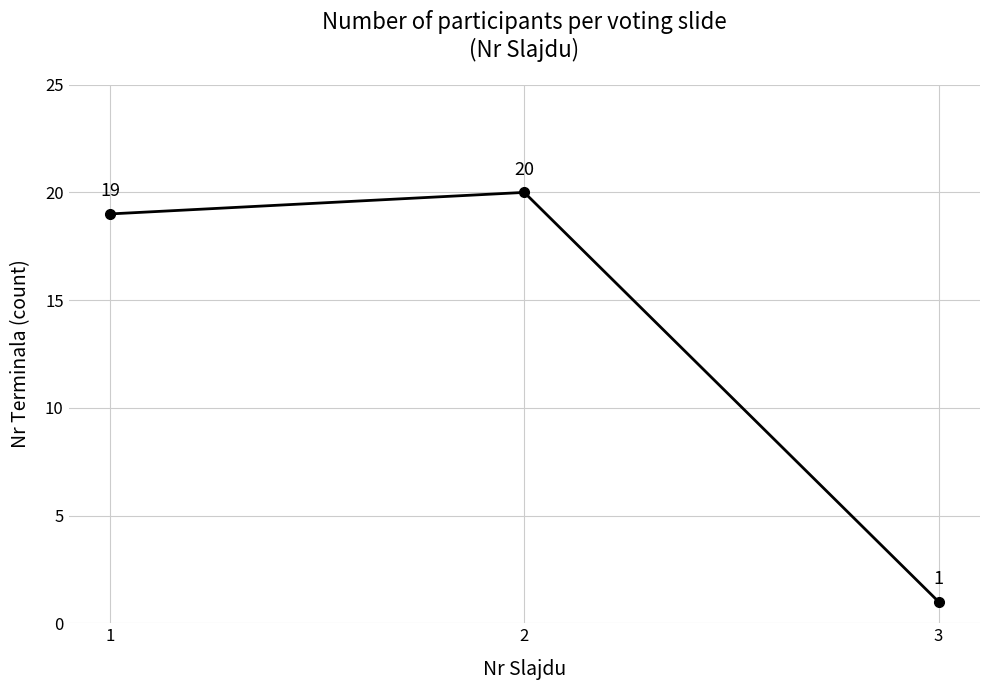

What value does the data have at 1?

19